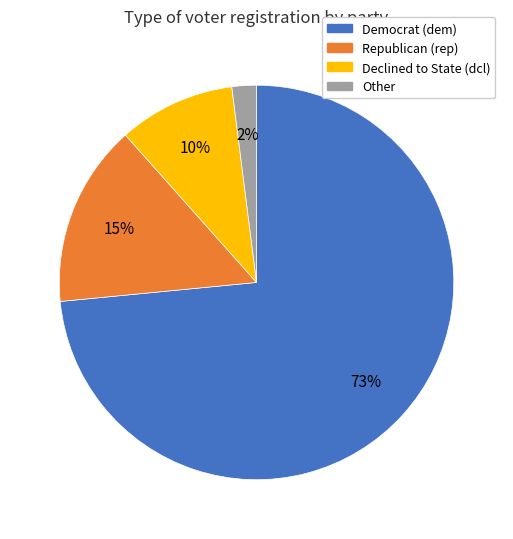

Does any single category account for the majority?

Yes